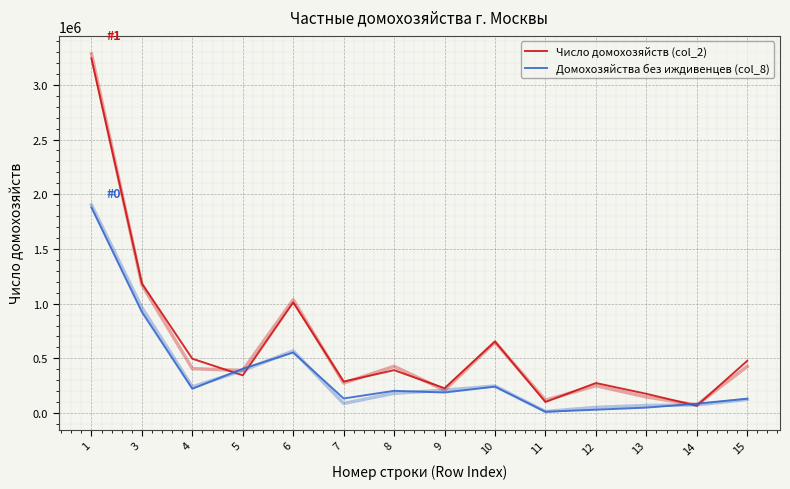

The Домохозяйства без иждивенцев (col_8) series shows 337741.2 at 10. True or false?

False